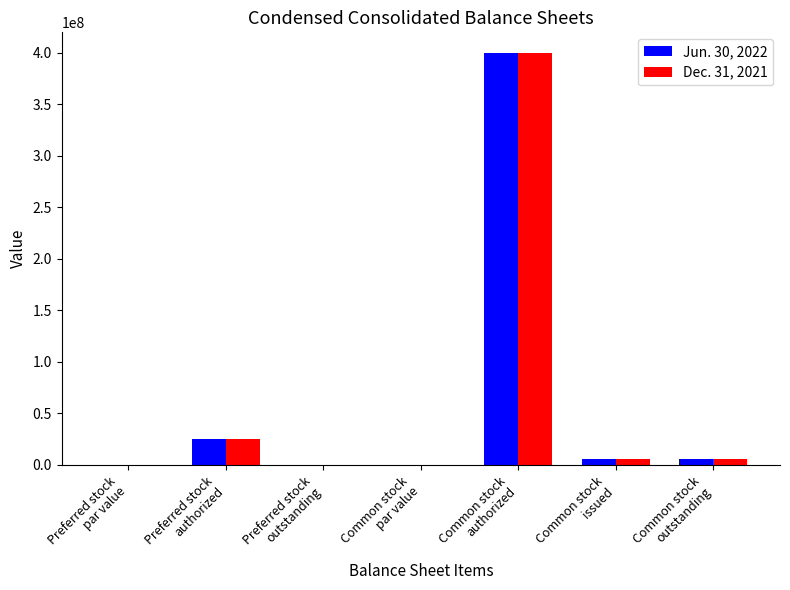

What is the sum of all Jun. 30, 2022 values?

435818620.0